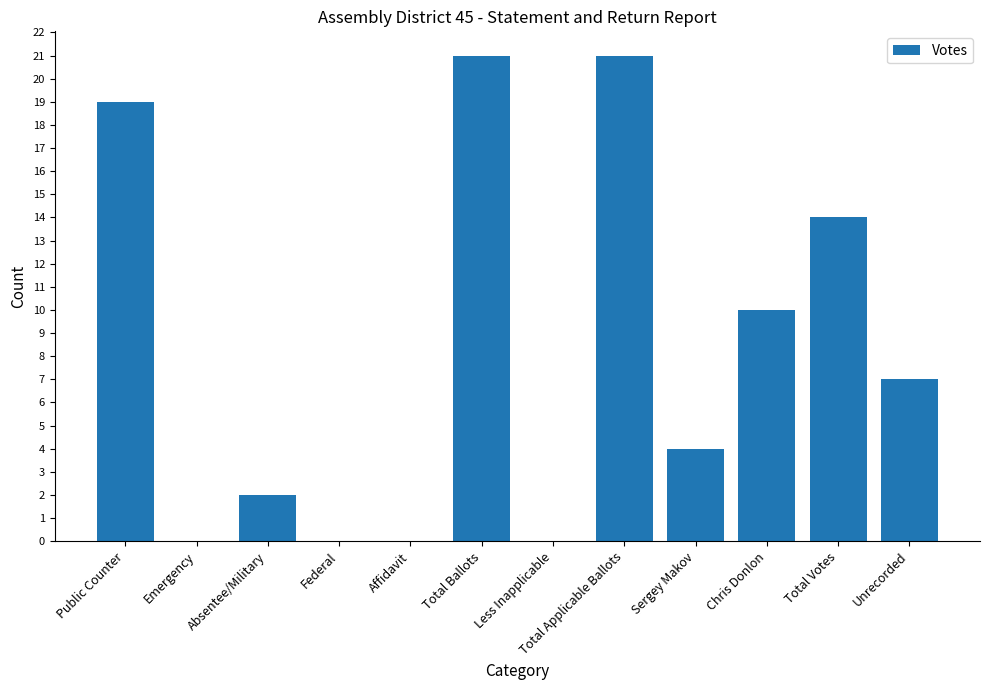

Read the value at Total Votes.

14